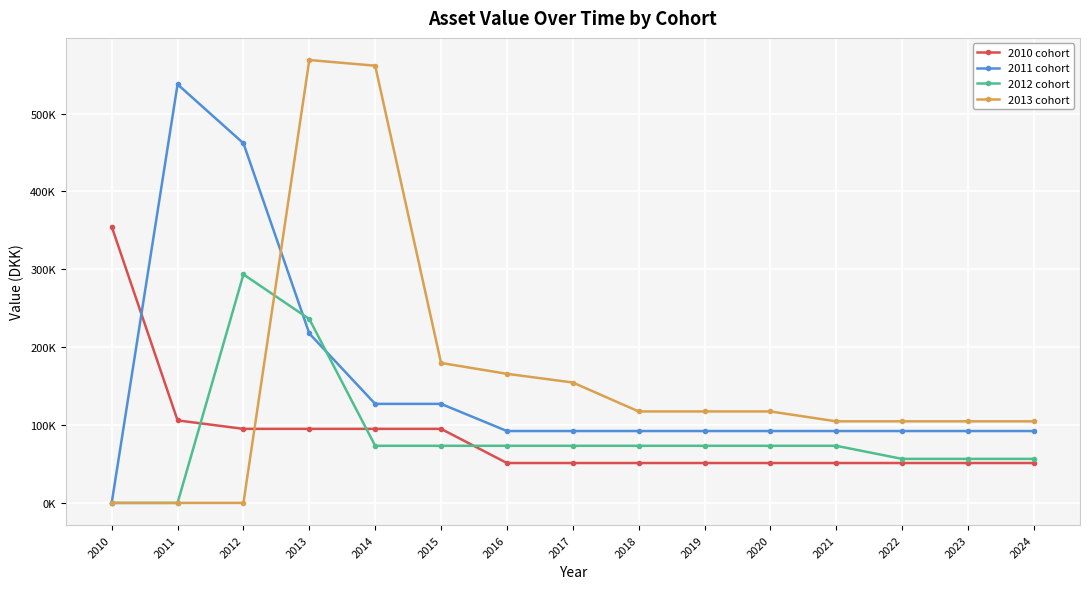

Is the value of 2010 cohort at 2010 greater than the value of 2012 cohort at 2020?

Yes